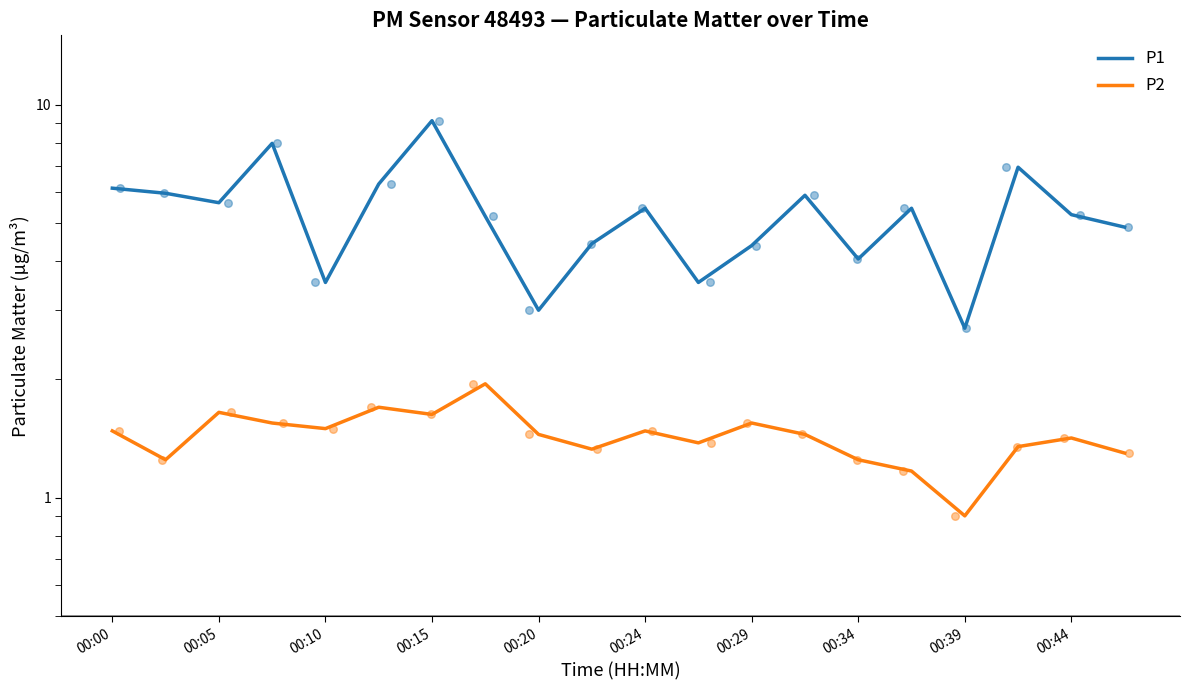

Which series has the largest total across all categories?

P1